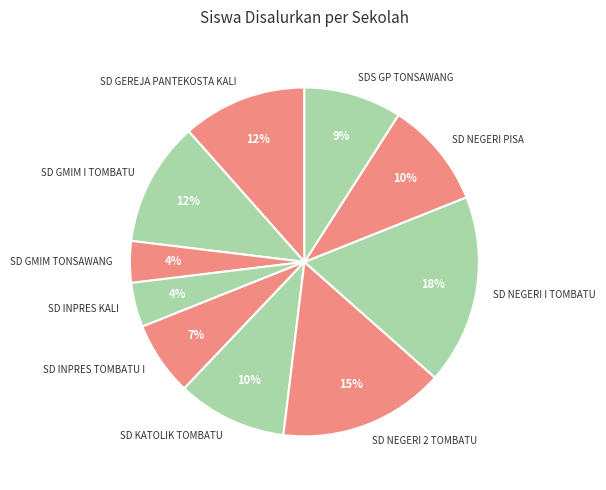

Approximately how many times larger is the value at SD INPRES TOMBATU I compared to SD GMIM I TOMBATU?

0.6